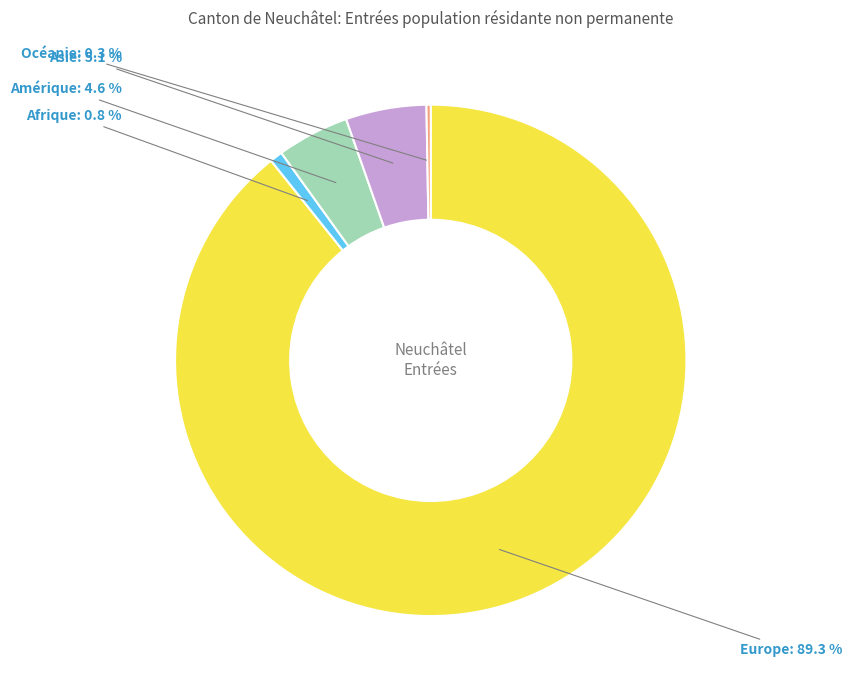

Which category has the biggest portion of the pie?

Europe